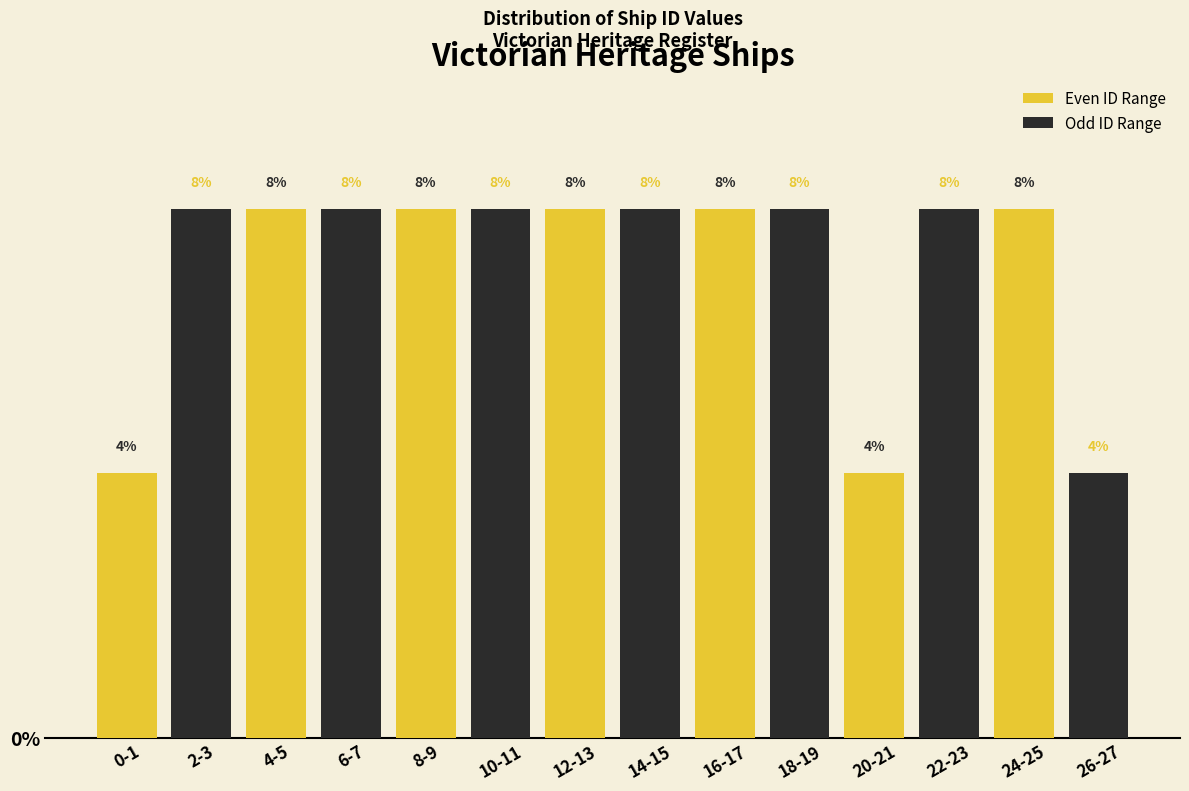

True or false: Even ID Range has a value of 8 at 4-5.

True